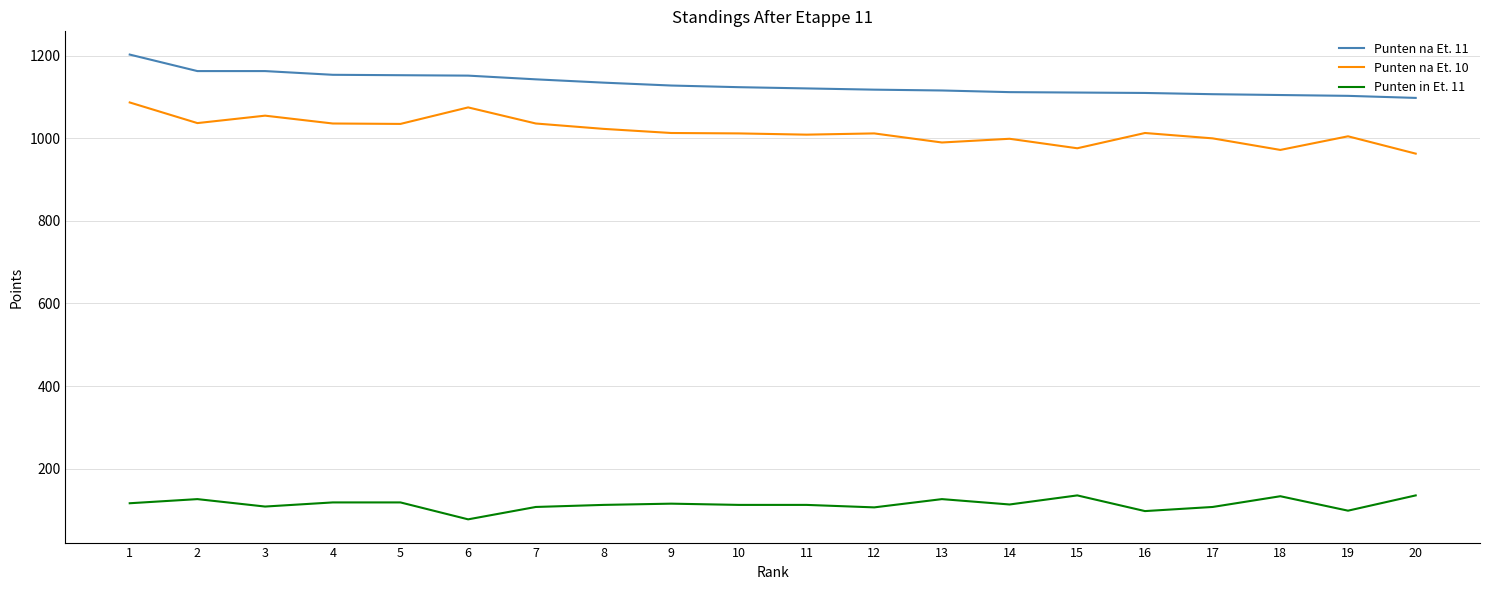

Where does the Punten na Et. 11 series first go above 1124?

1